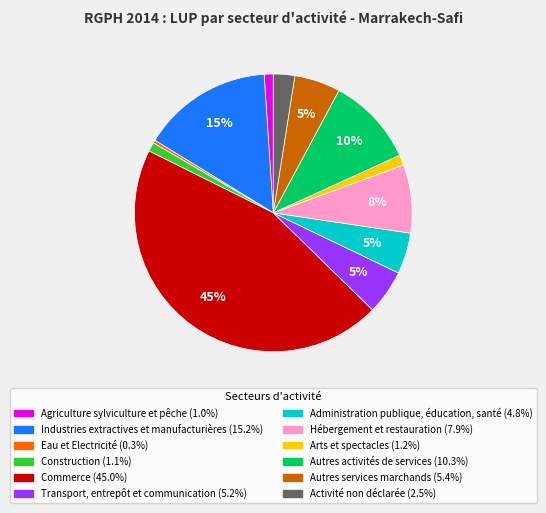

Is the sum of Construction and Eau et Electricité greater than half?

No